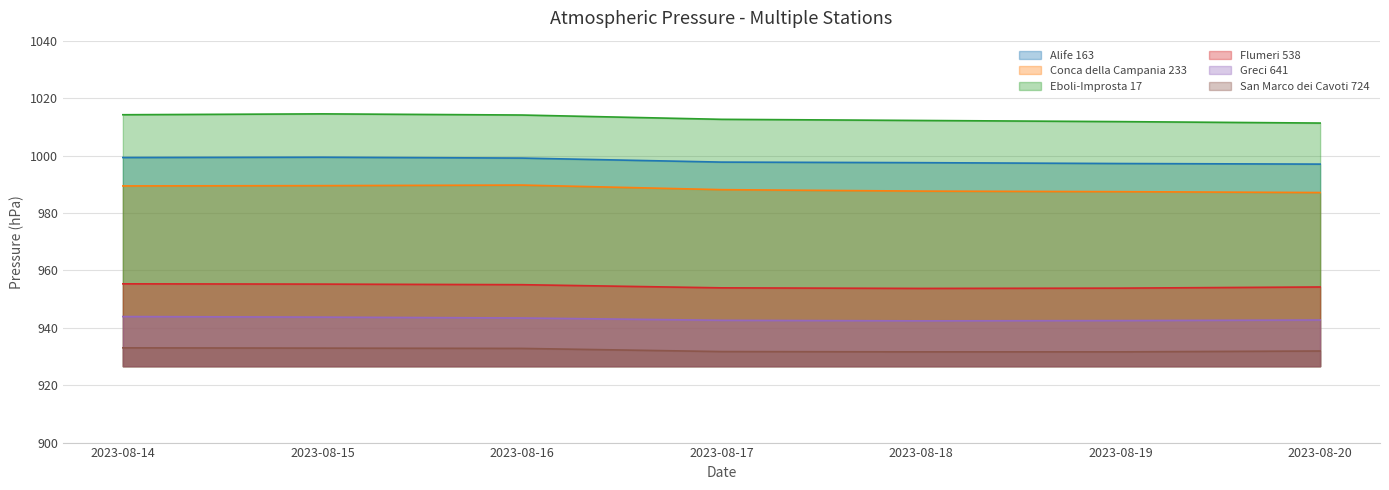

What is the difference between the maximum and second lowest values in the Greci 641 series?

1.4